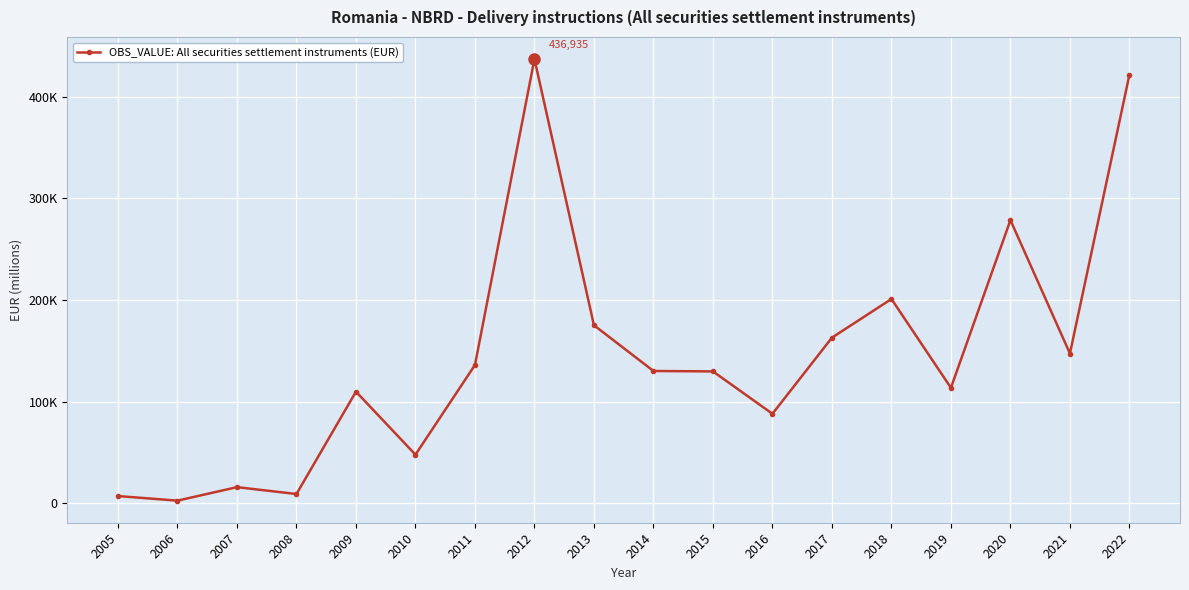

How many lines are shown in the chart?

1